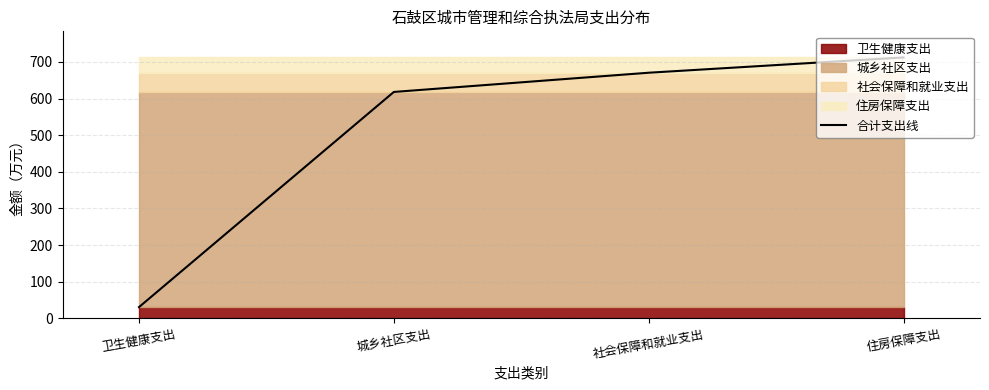

What value does the data have at 城乡社区支出?

618.0